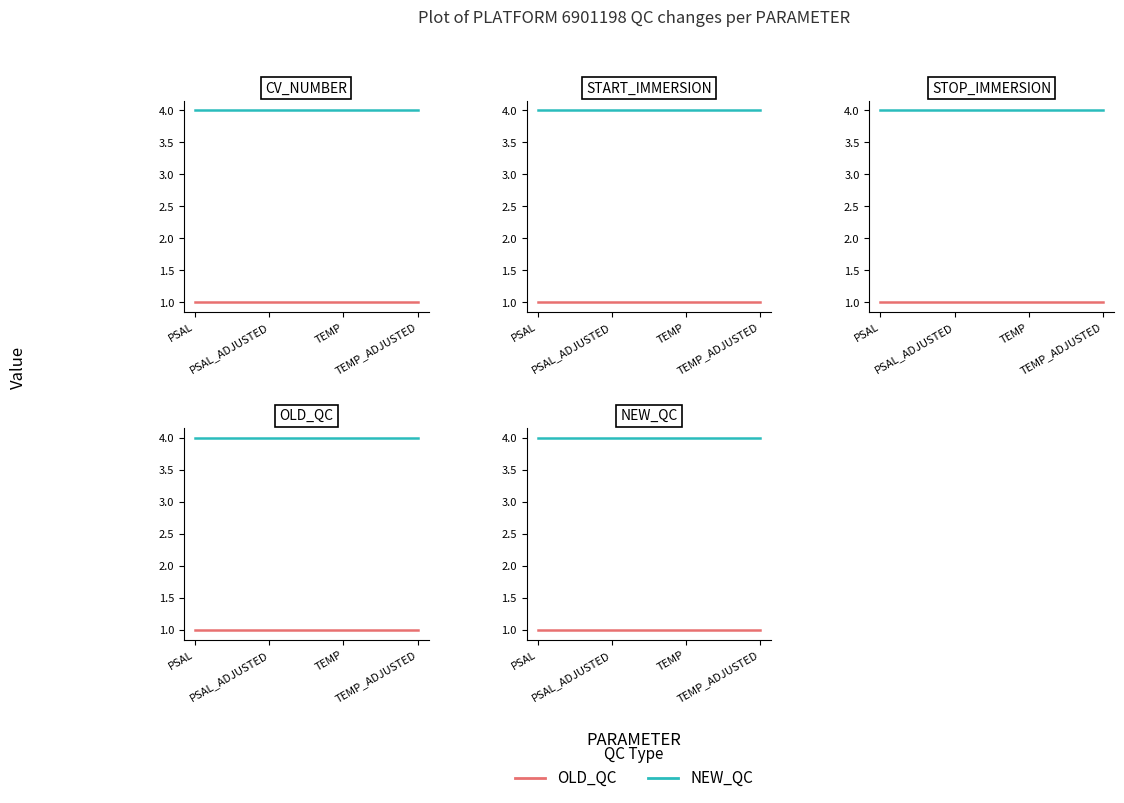

What is the maximum value for NEW_QC?

4